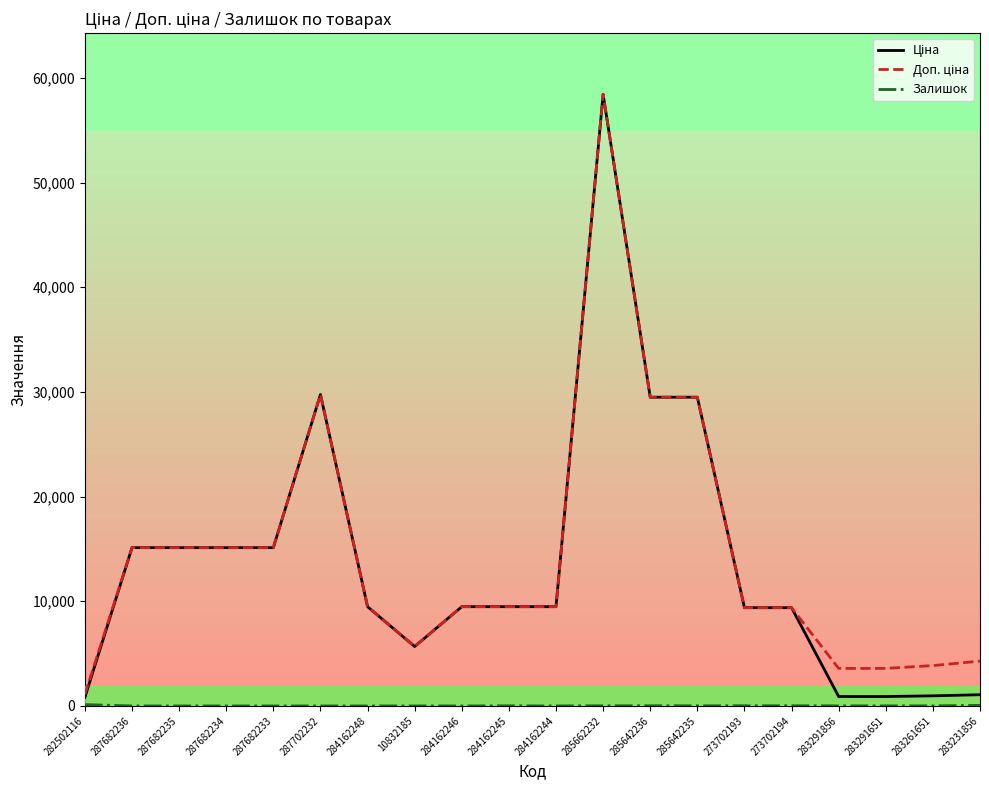

Is the value of Ціна at 287702232 greater than the value of Доп. ціна at 283231856?

Yes